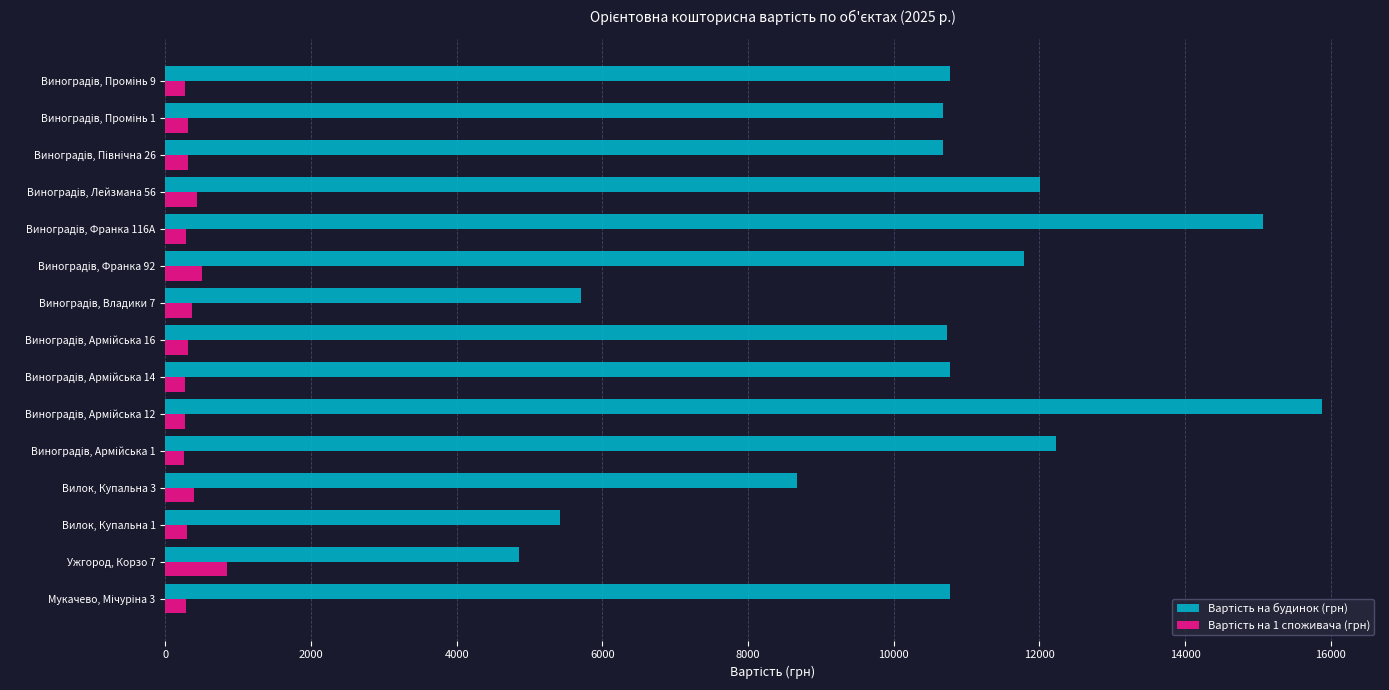

What is the greatest value displayed?

15881.5